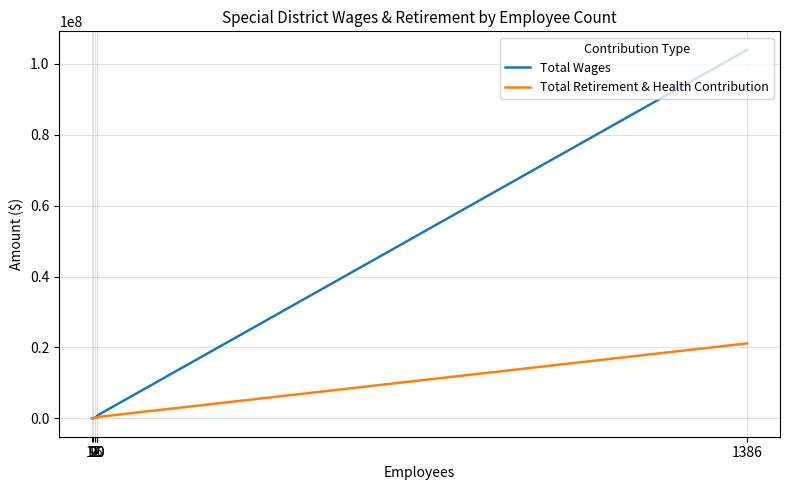

Reading left to right, list all the values displayed in this chart.

Total Wages: 1386=103985974.1	20=802581.0	20=419428.0	16=174184.0	12=62777.0	9=34943.0
Total Retirement & Health Contribution: 1386=21143914.1	20=360280.0	20=98000.0	16=63800.0	12=0.0	9=0.0